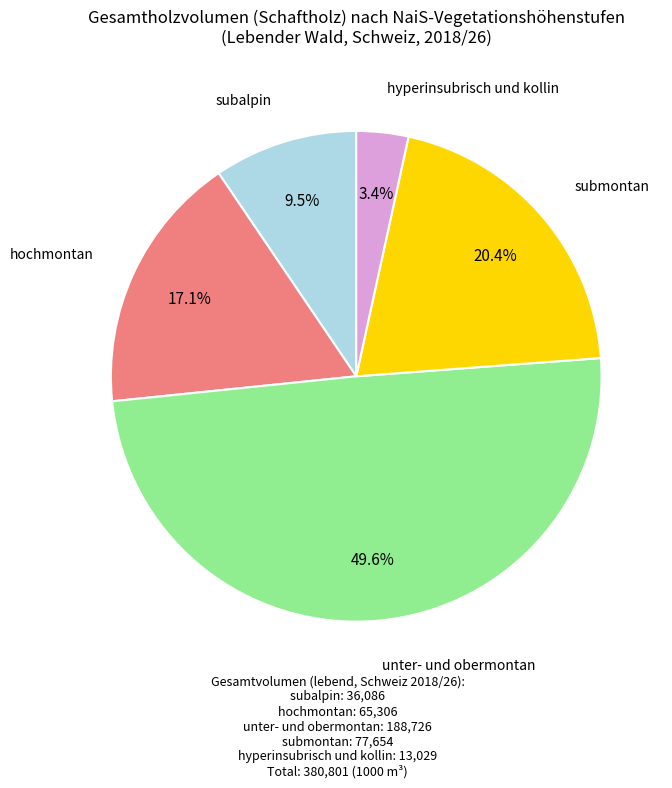

Is there any slice that represents more than half of the pie?

No